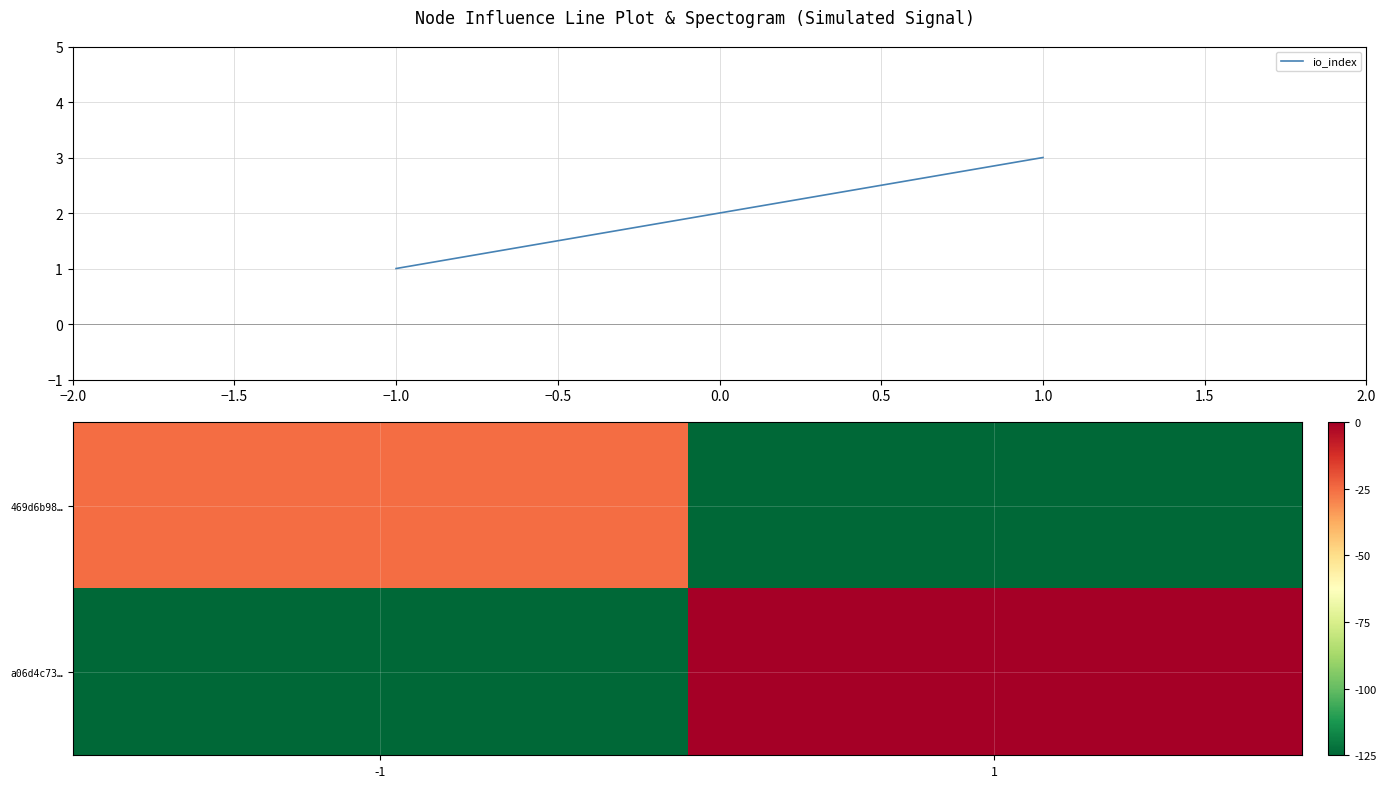

Which series has the largest total across all categories?

io_index